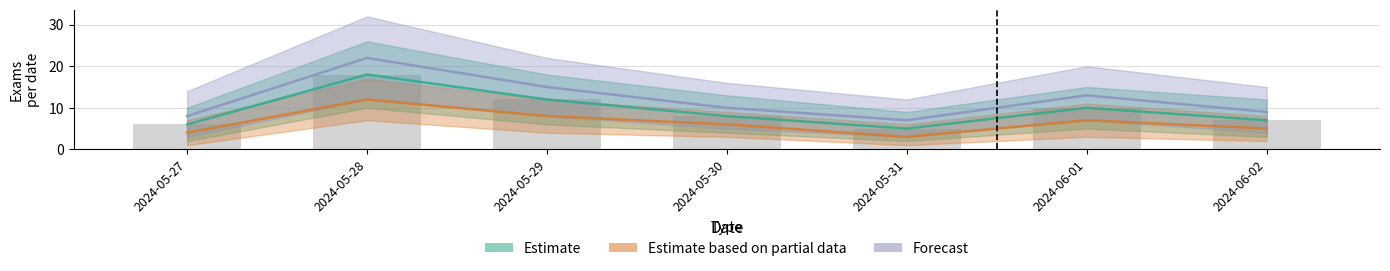

What is the label of the 6th bar from the left?

2024-06-01